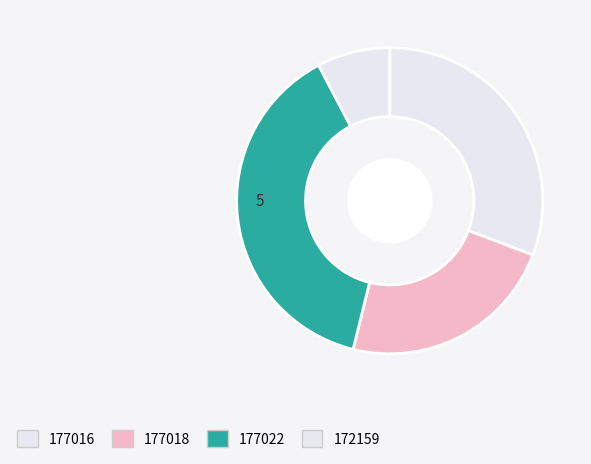

Count the number of slices in the pie.

4